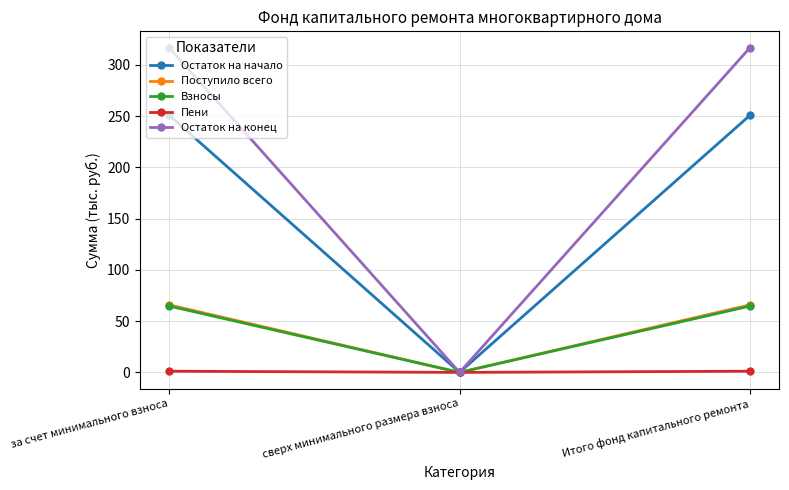

What is the maximum value shown in the chart?

316.9